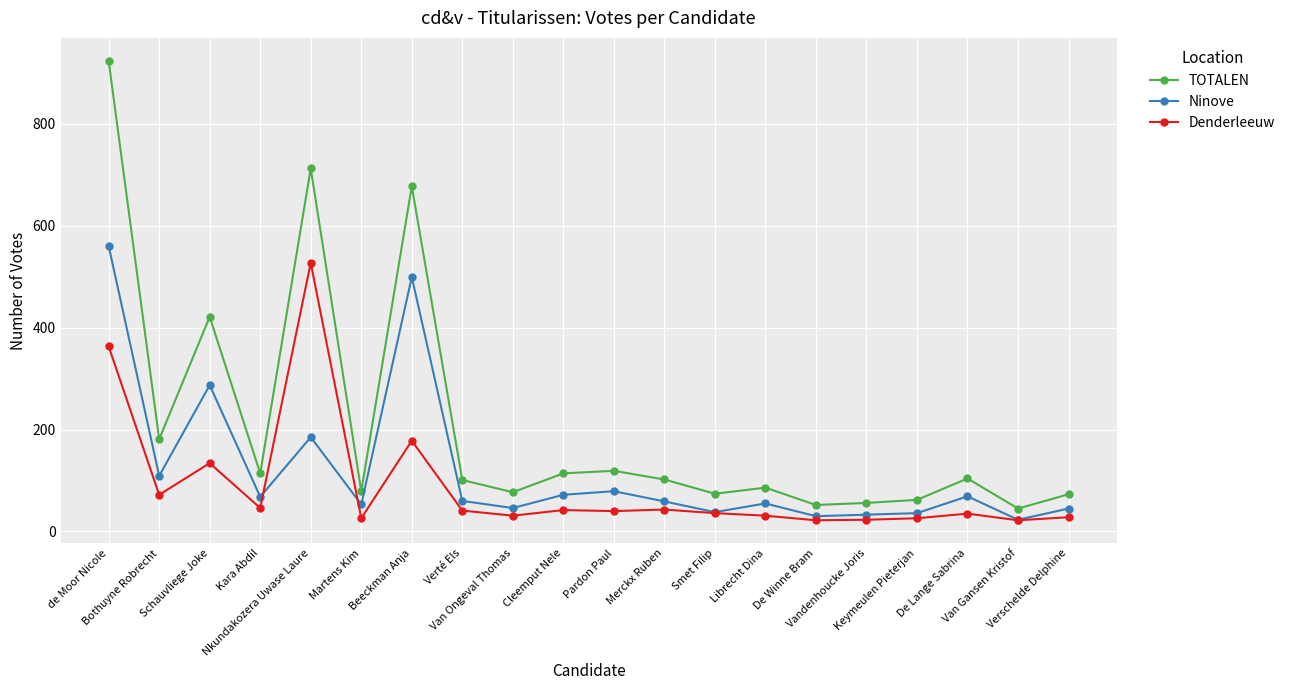

Where does the TOTALEN series first go above 102?

de Moor Nicole